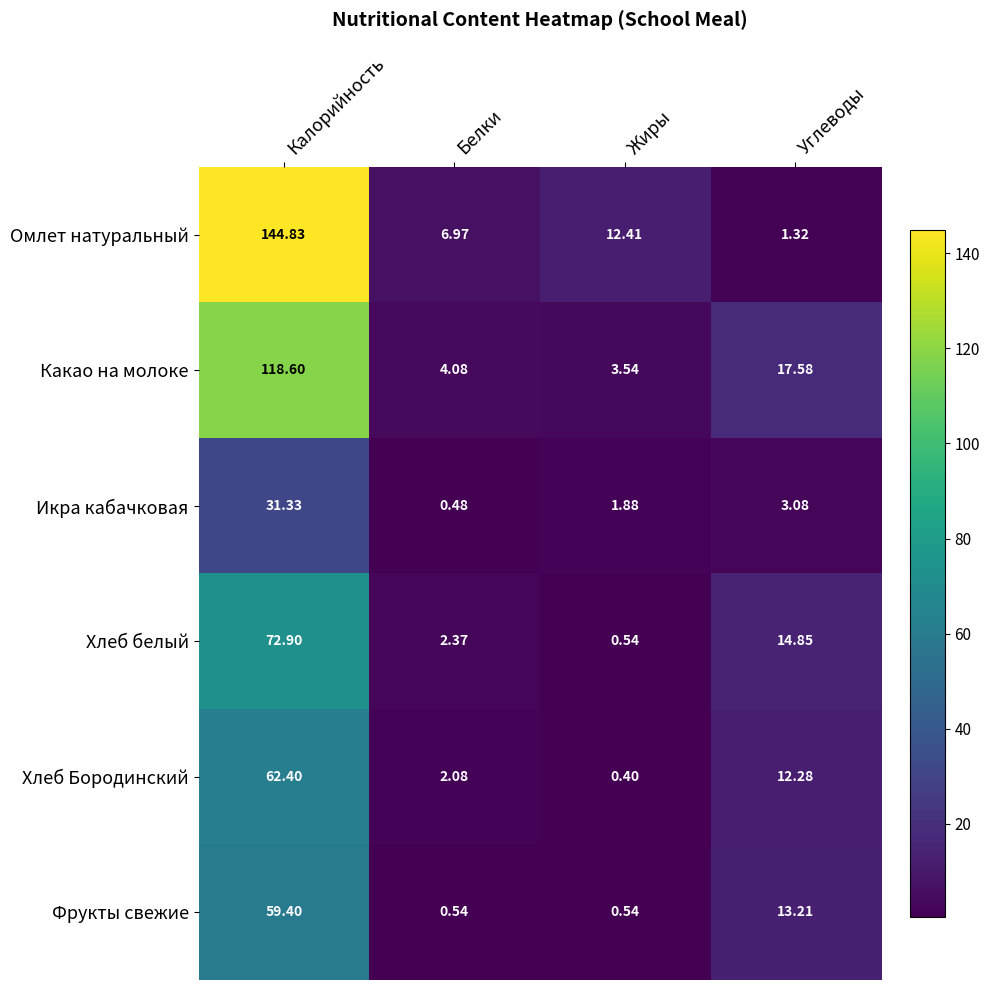

At which category is the sum across all series the highest?

Калорийность